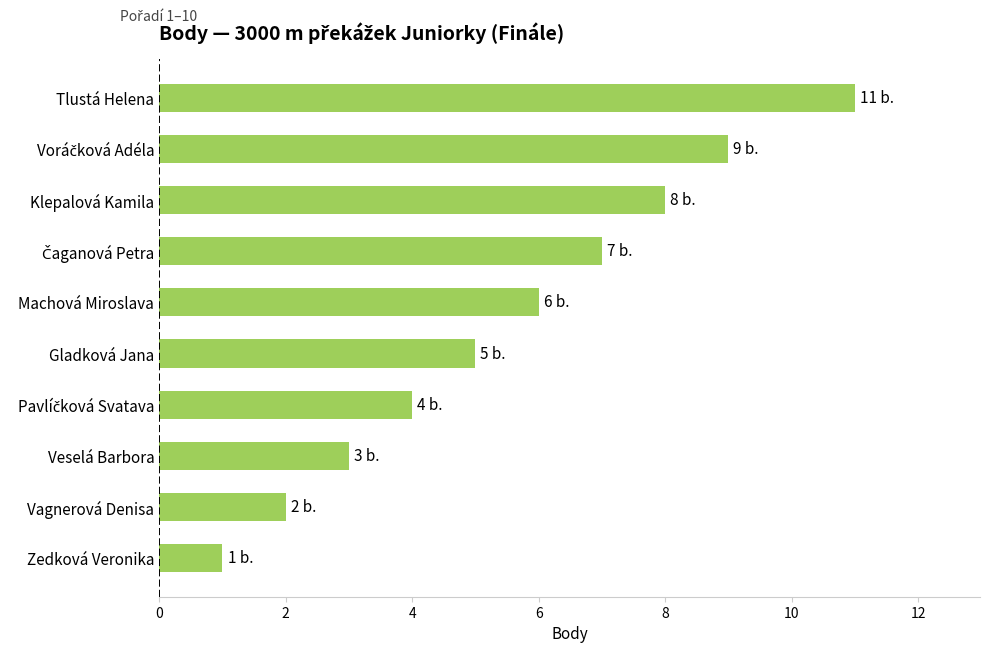

What is the change in value from Gladková Jana to Zedková Veronika?

-4